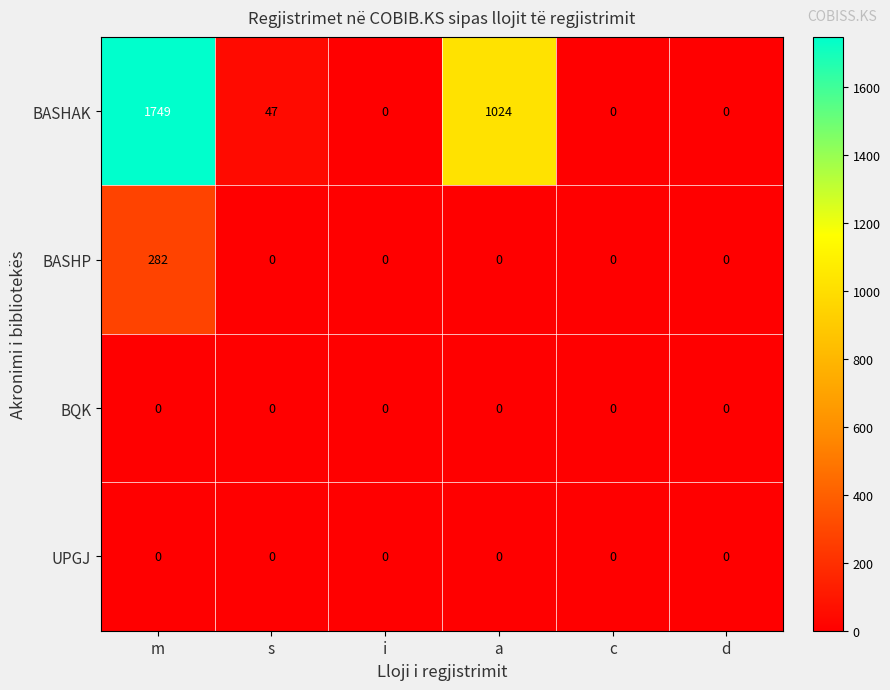

Reading left to right, what are all the values shown in this chart?

BASHAK: m=1749	s=47	i=0	a=1024	c=0	d=0
BASHP: m=282	s=0	i=0	a=0	c=0	d=0
BQK: m=0	s=0	i=0	a=0	c=0	d=0
UPGJ: m=0	s=0	i=0	a=0	c=0	d=0